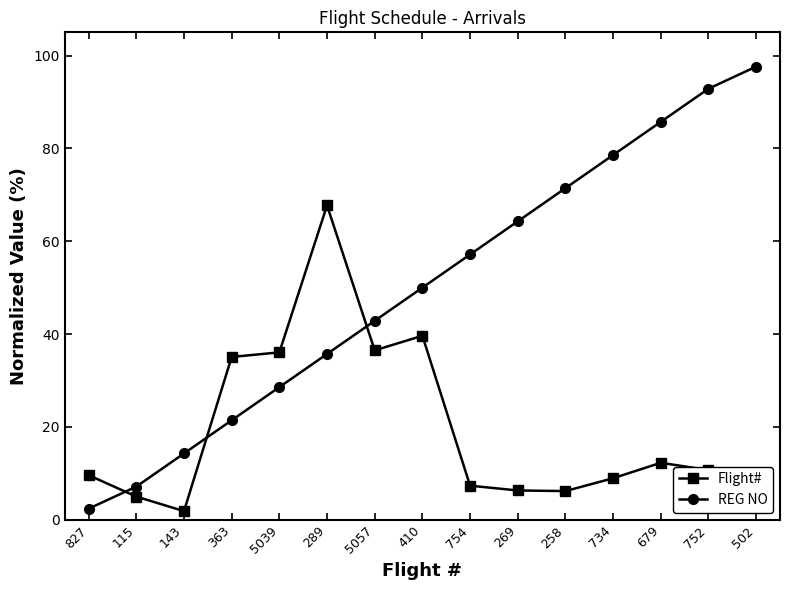

How many lines are shown in the chart?

2